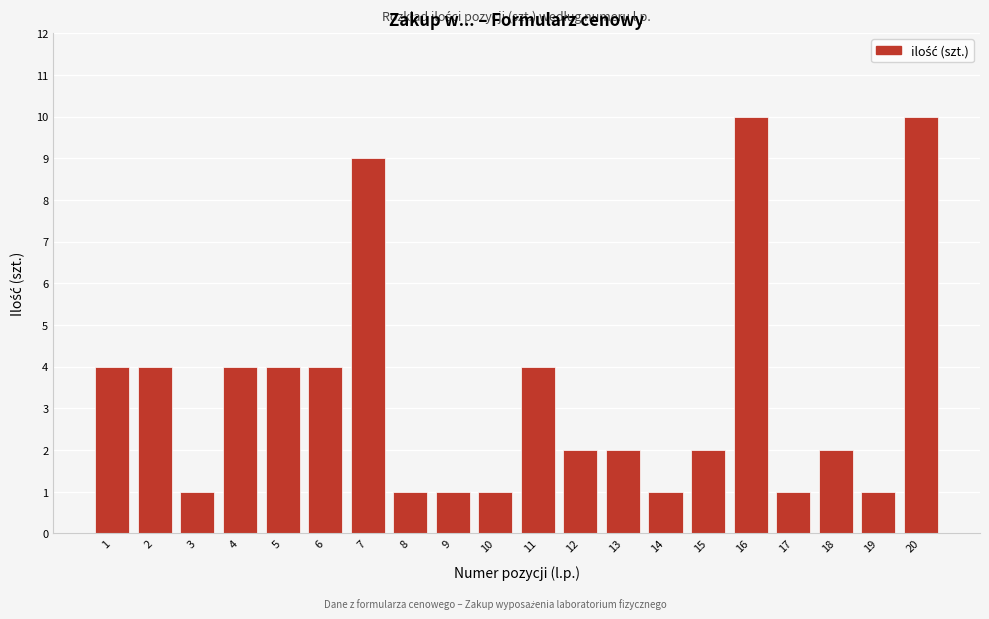

Reading right to left, transcribe all the data shown in this chart.

20=10	19=1	18=2	17=1	16=10	15=2	14=1	13=2	12=2	11=4	10=1	9=1	8=1	7=9	6=4	5=4	4=4	3=1	2=4	1=4